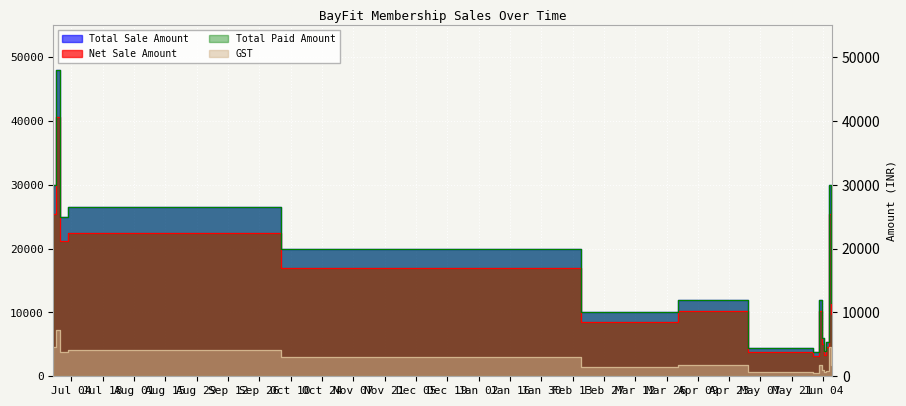

True or false: Total Paid Amount and GST intersect in this chart.

False